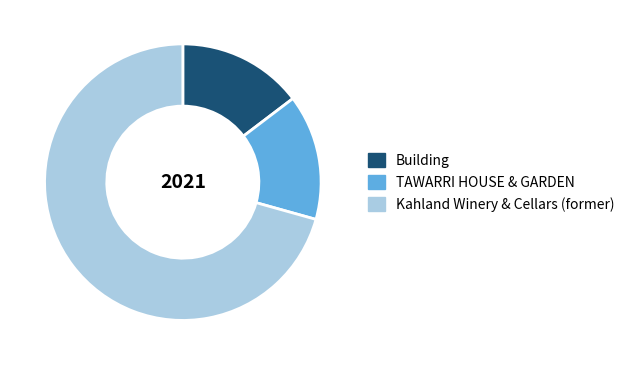

Which category accounts for the majority?

Kahland Winery & Cellars (former)